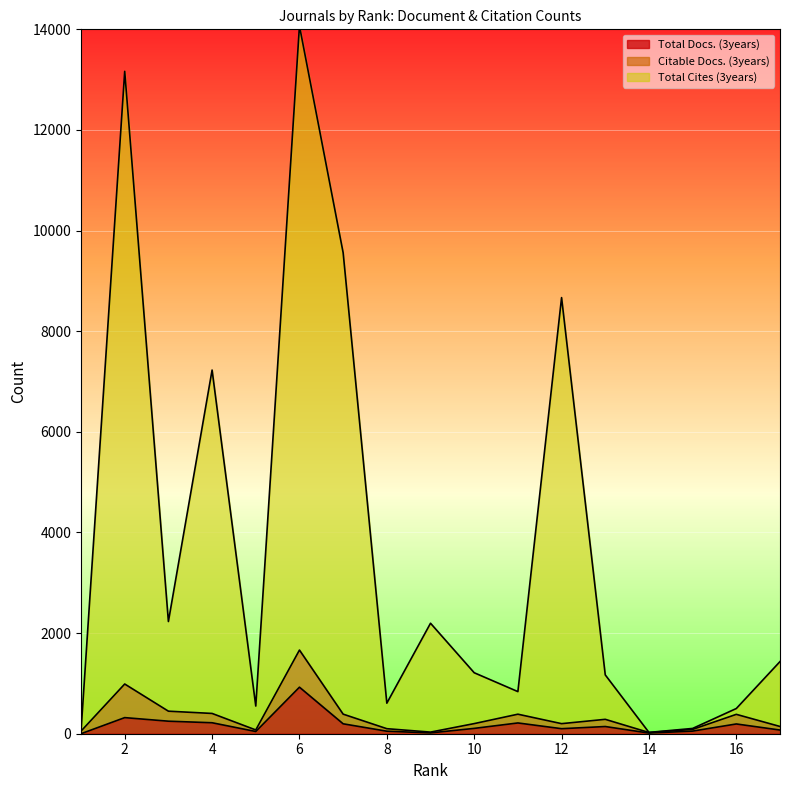

What is the sum of the Total Docs. (3years) values at 9 and 16?

210